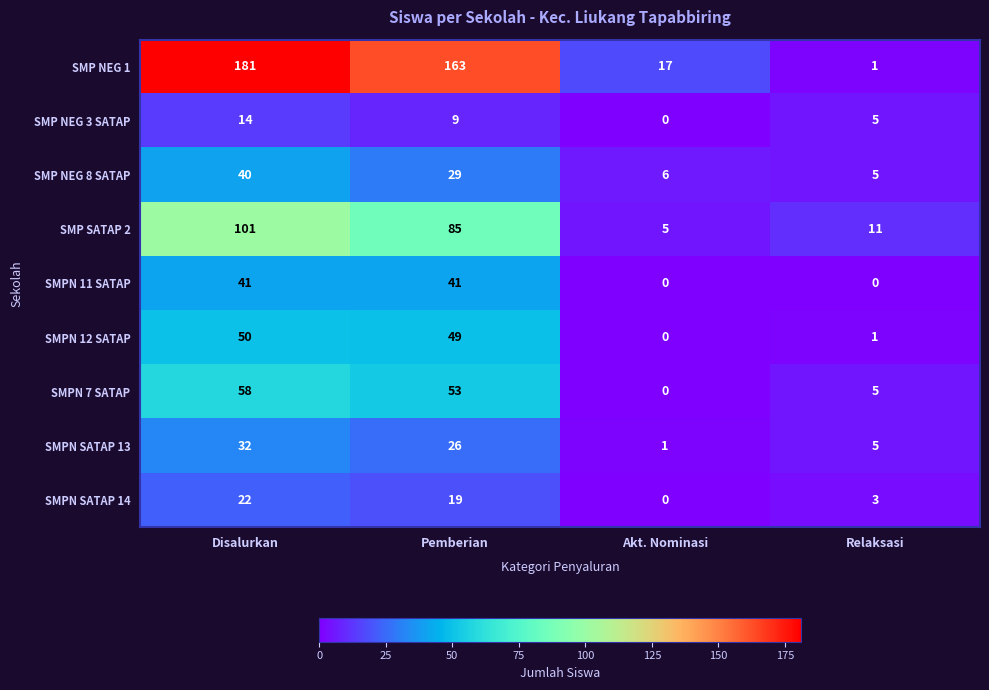

Where is SMP NEG 1 nearest to the value 91?

Pemberian